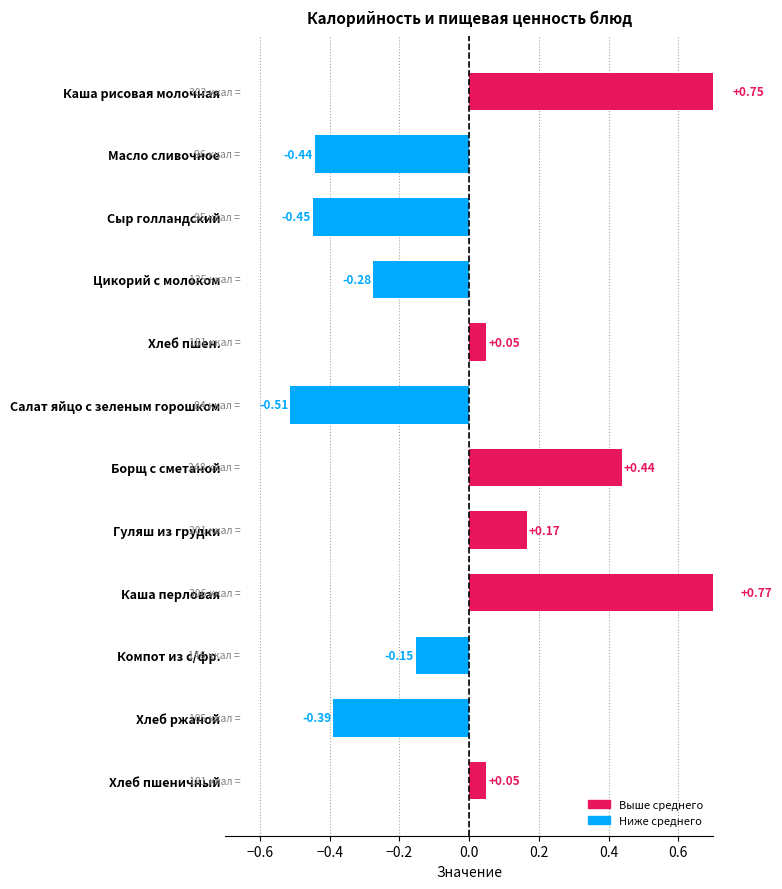

Count the number of values greater than 0.

6